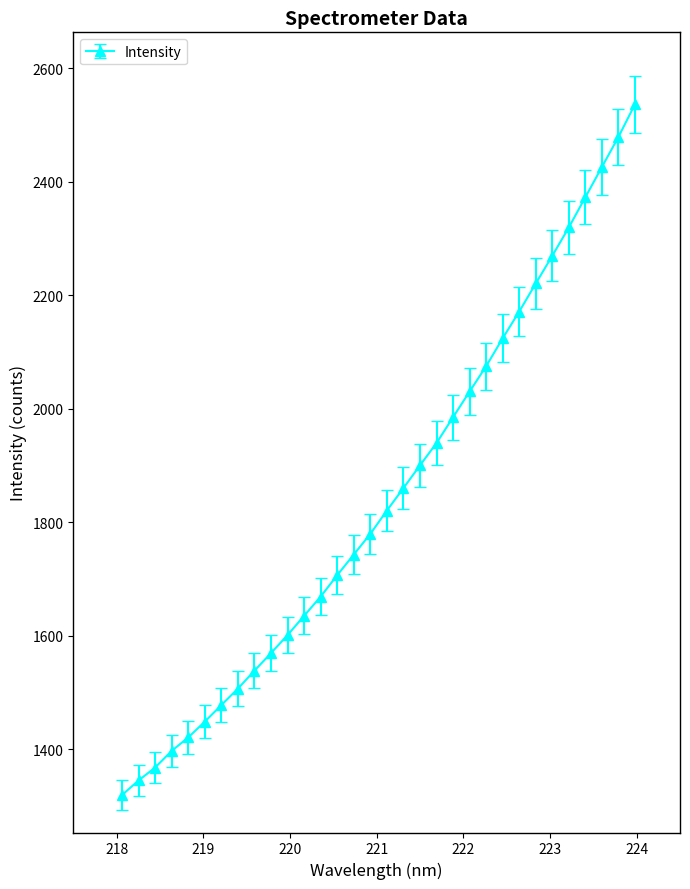

What is the value of the 3rd point from the left?

1367.9